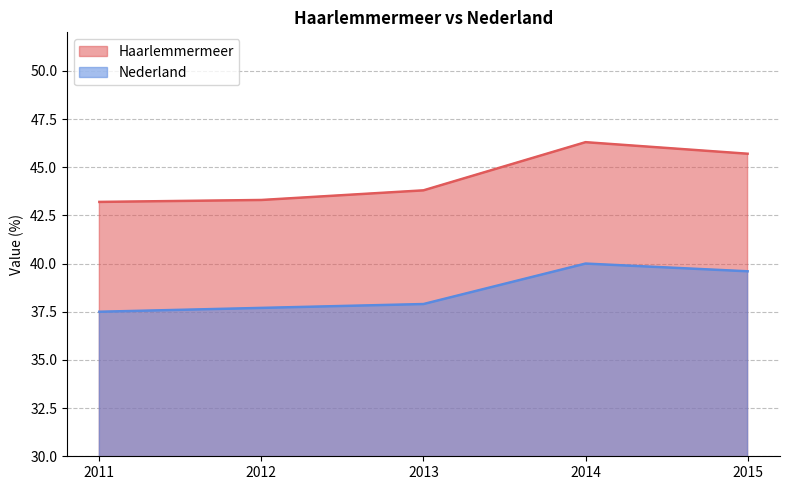

What is the sum of the Haarlemmermeer values at 2013 and 2015?

89.5